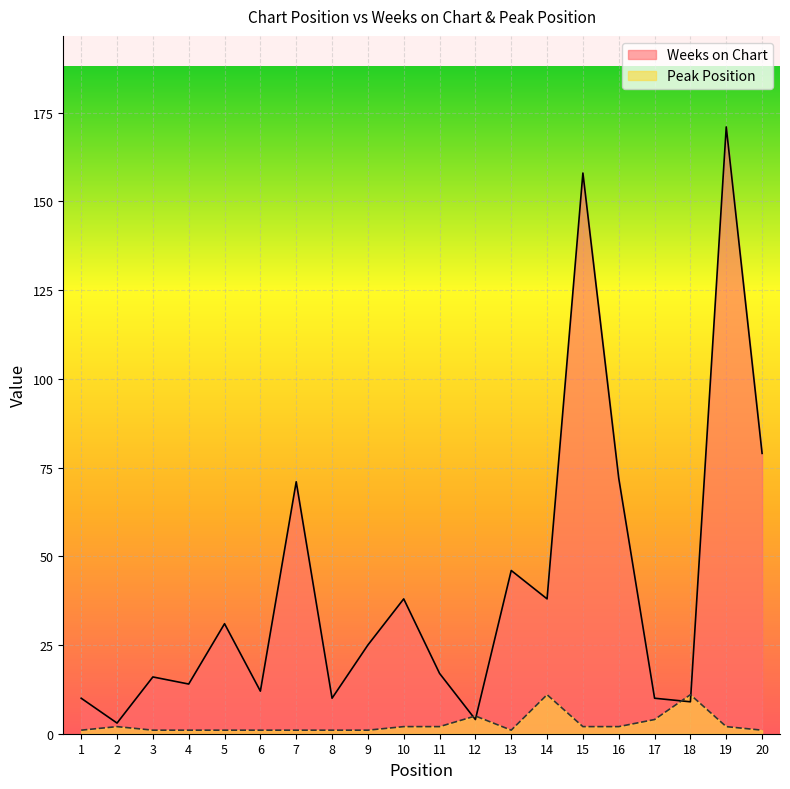

What is the minimum value shown in the chart?

1